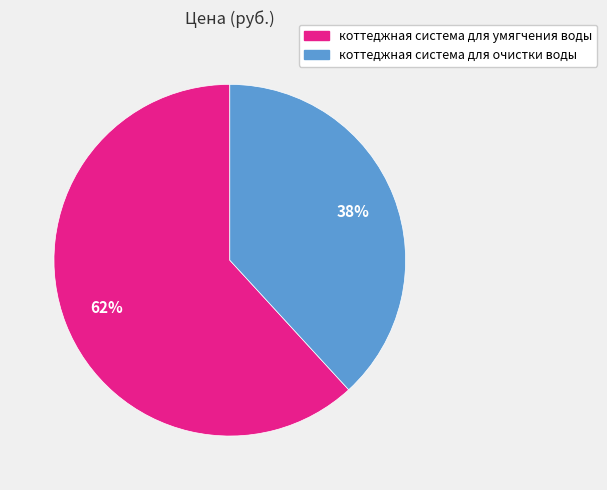

Between коттеджная система для очистки воды and коттеджная система для умягчения воды, which is larger?

коттеджная система для умягчения воды